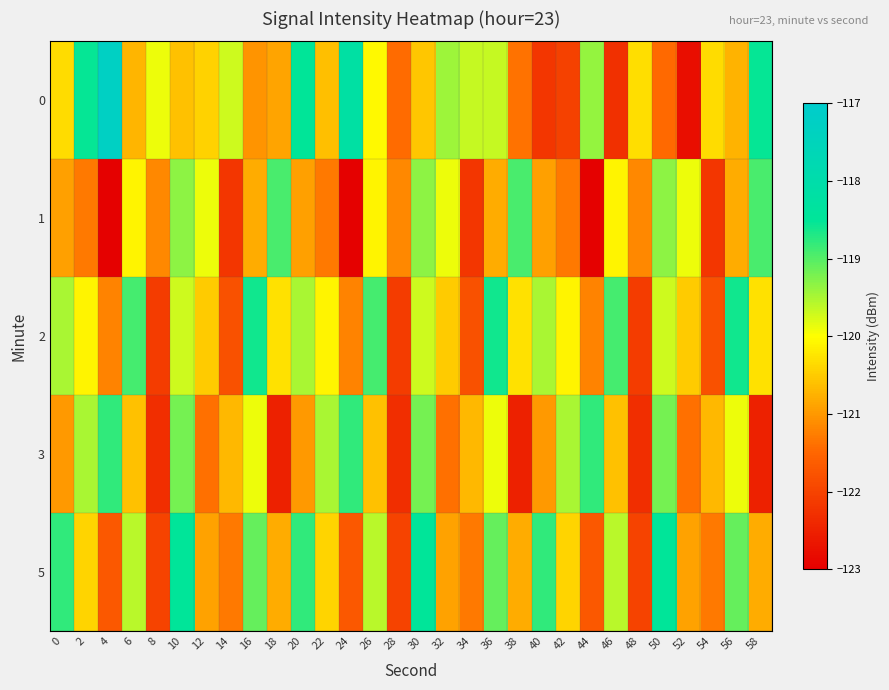

List the series in order of their peak value, highest first.

0, 5, 2, 3, 1